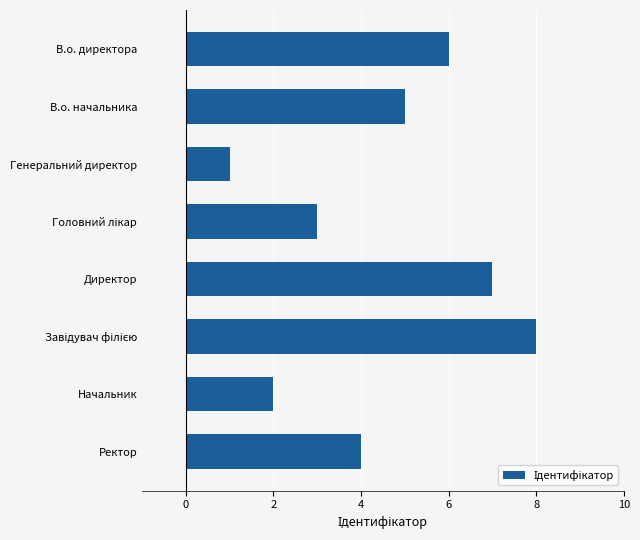

What is the change in value from В.о. начальника to Директор?

+2